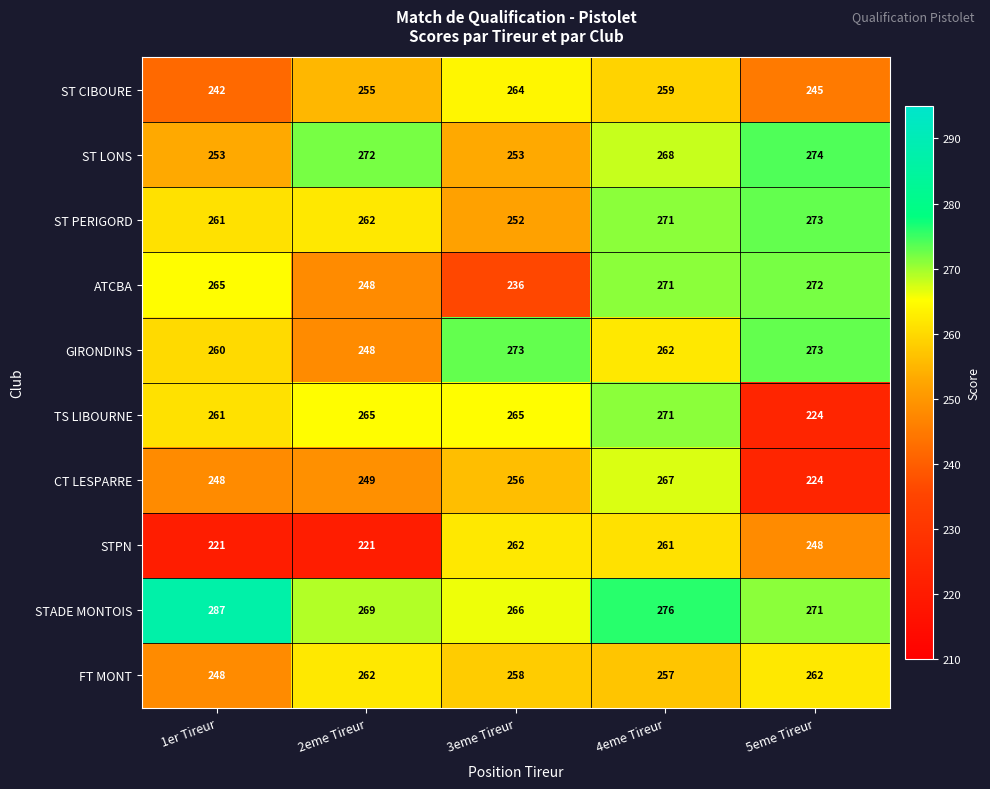

Read the ST LONS value at 1er Tireur, to the nearest 5.

255